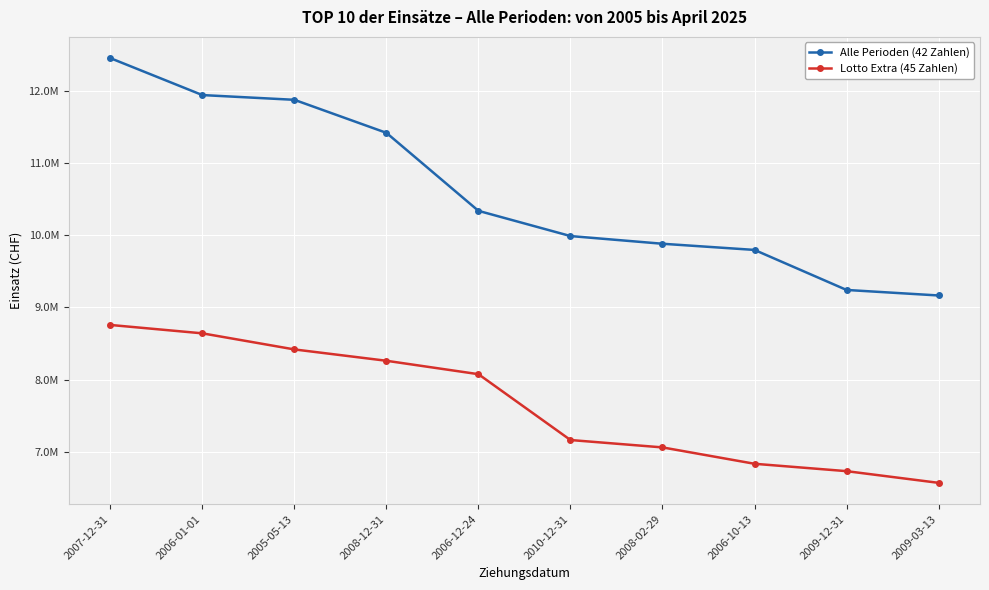

Reading left to right, list all the values displayed in this chart.

Alle Perioden (42 Zahlen): 12455161.0	11943216.5	11877441.5	11419770.0	10338876.5	9989523.5	9882775.0	9797228.0	9242610.0	9166030.0
Lotto Extra (45 Zahlen): 8757628.8	8641392.5	8418428.0	8261280.0	8075351.0	7162929.0	7060738.8	6833753.0	6731601.2	6569581.2